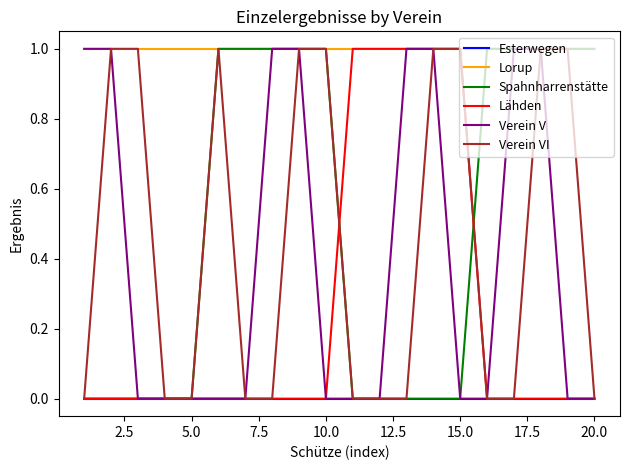

Reading left to right, list all the values displayed in this chart.

Esterwegen: 0	0	0	0	0	0	0	0	0	0	0	0	0	0	0	0	0	0	0	0
Lorup: 1	1	1	1	1	1	1	1	1	1	1	1	1	1	1	1	1	1	1	1
Spahnharrenstätte: 0	0	0	0	0	1	1	1	1	1	0	0	0	0	0	1	1	1	1	1
Lähden: 0	0	0	0	0	0	0	0	0	0	1	1	1	1	1	0	0	0	0	0
Verein V: 1	1	0	0	0	0	0	1	1	0	0	0	1	1	0	0	1	1	0	0
Verein VI: 0	1	1	0	0	1	0	0	1	1	0	0	0	1	1	0	0	1	1	0